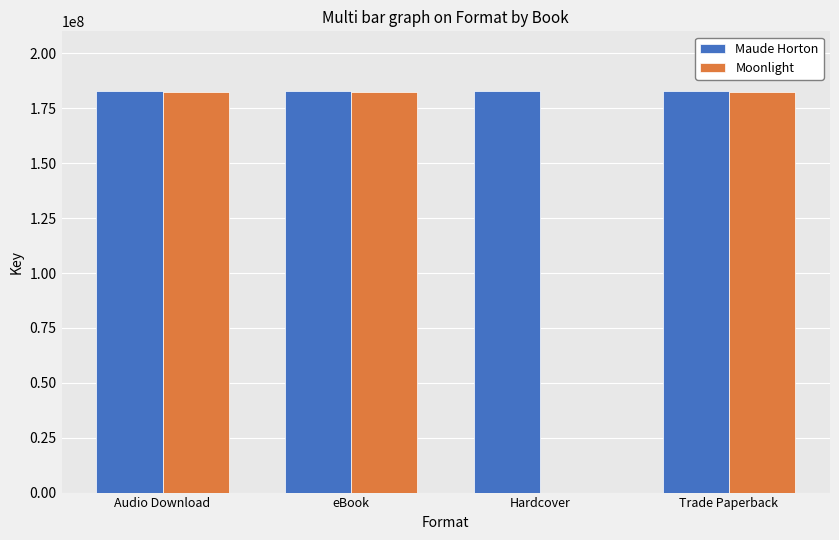

What is the spread (max minus min) of values at Hardcover?

182674419